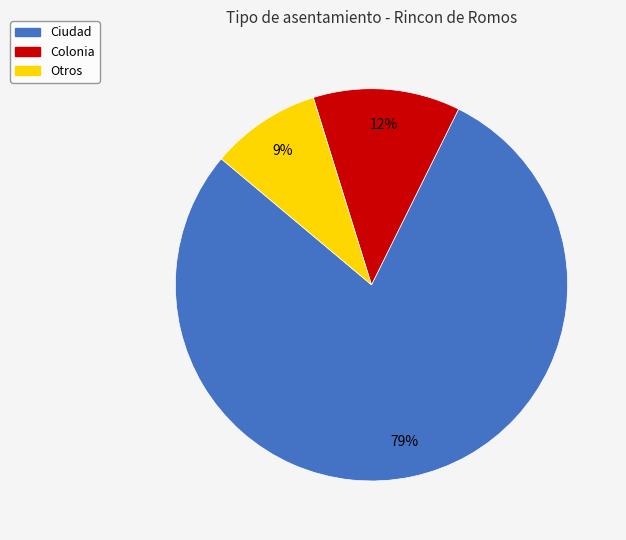

Rank the categories by value from highest to lowest.

Ciudad, Colonia, Otros